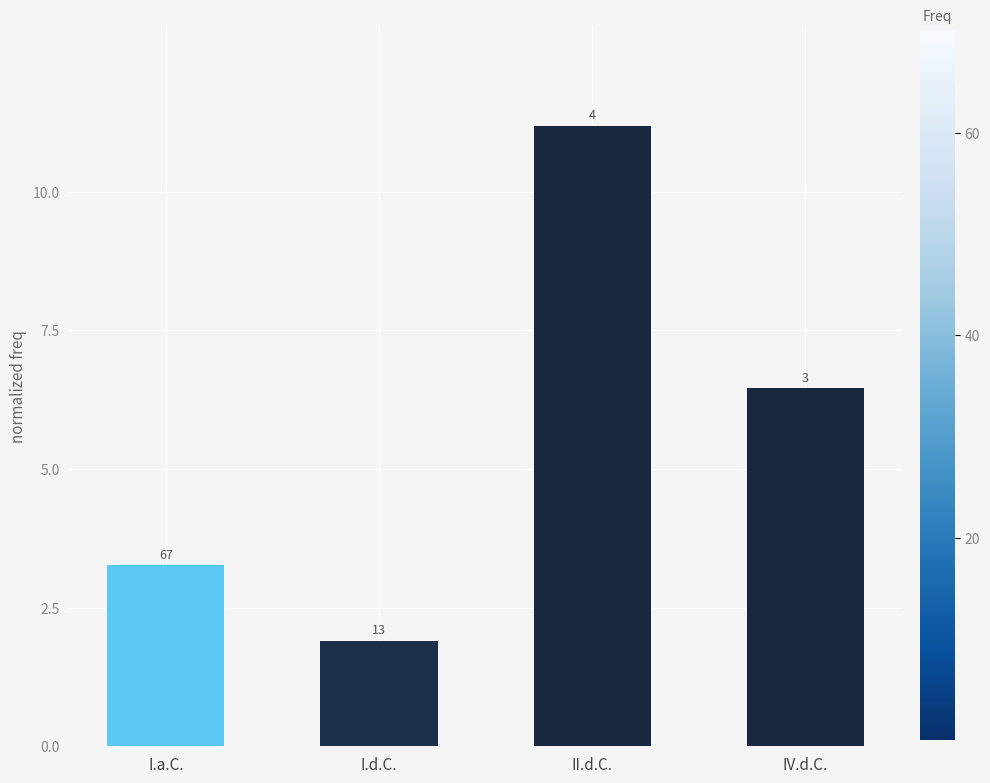

Are the bars horizontal?

No